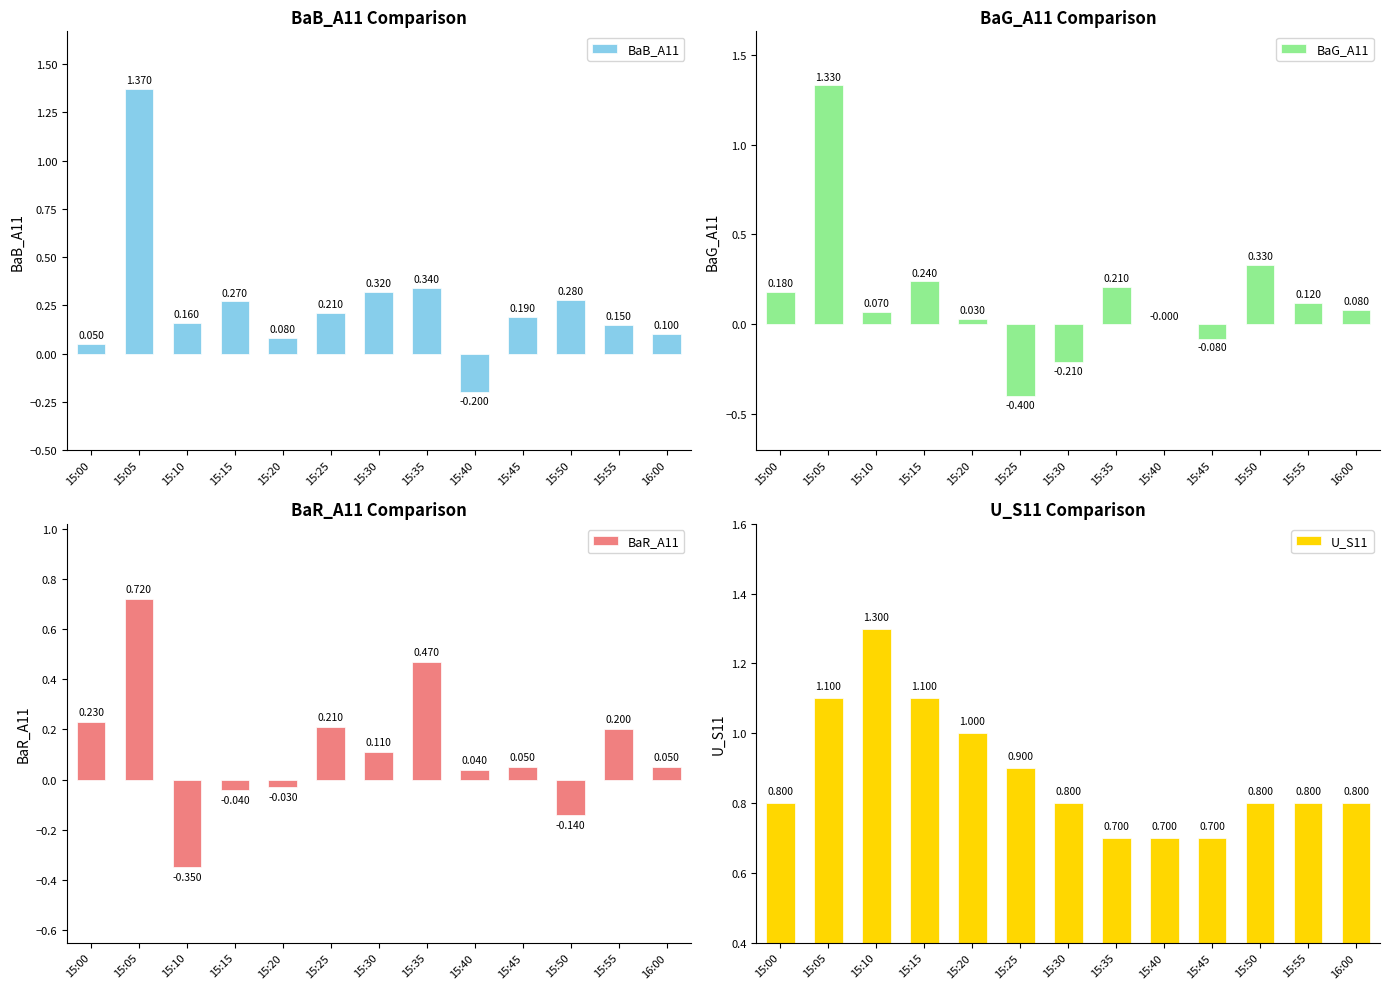

Which series has the largest total across all categories?

U_S11